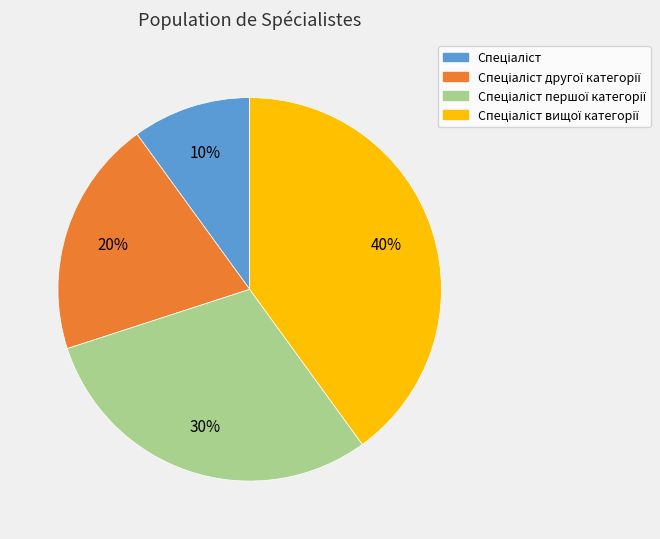

Is there a majority slice in this chart?

No